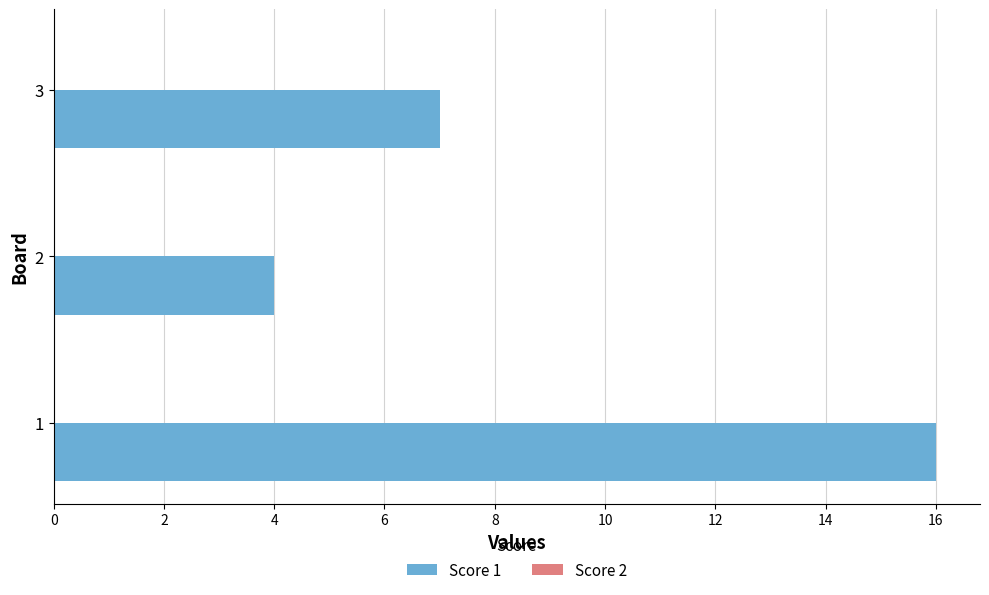

List the labels in order of value, largest first.

1, 3, 2